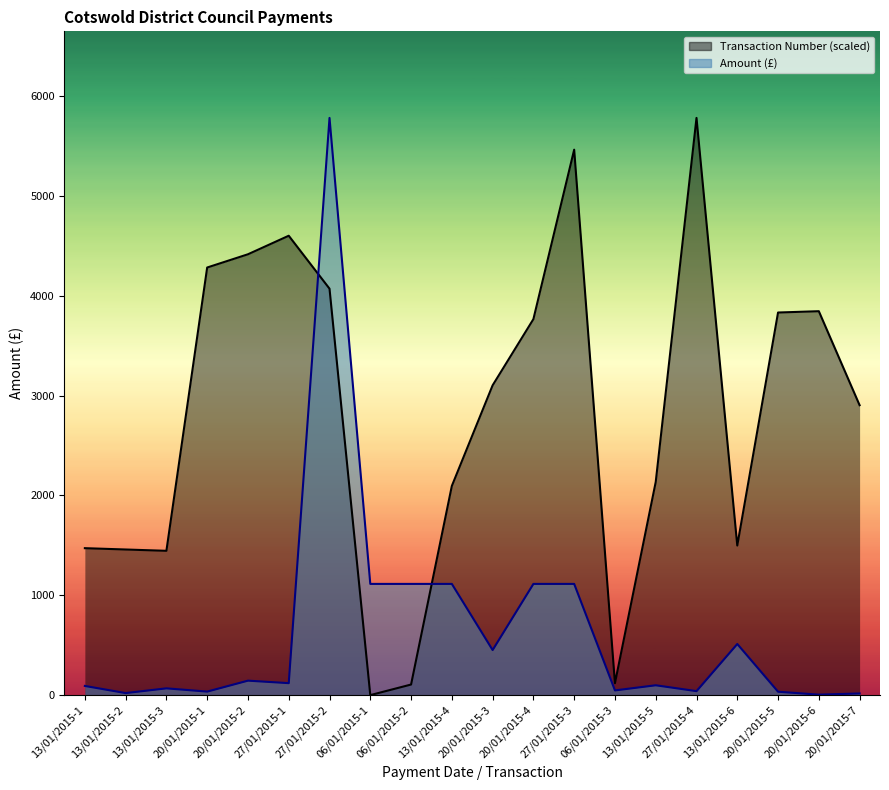

How many times do Amount and Transaction Number cross each other?

2